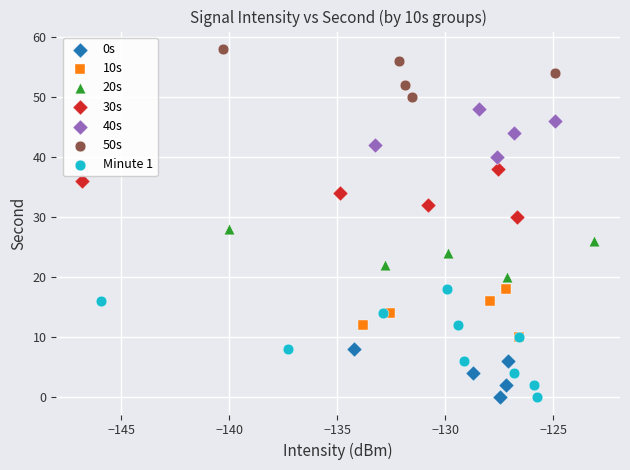

Which series has the largest Y range (max minus min)?

Minute 1